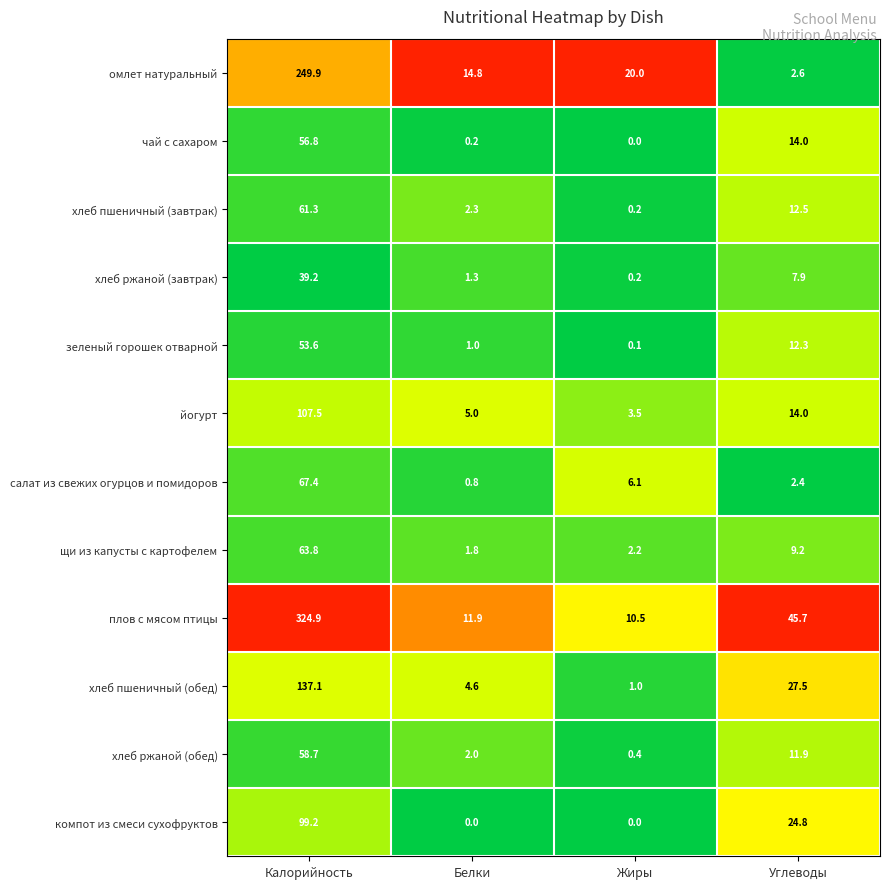

Rank the series at Белки from highest to lowest value.

омлет натуральный, плов с мясом птицы, йогурт, хлеб пшеничный (обед), хлеб пшеничный (завтрак), хлеб ржаной (обед), щи из капусты с картофелем, хлеб ржаной (завтрак), зеленый горошек отварной, салат из свежих огурцов и помидоров, чай с сахаром, компот из смеси сухофруктов